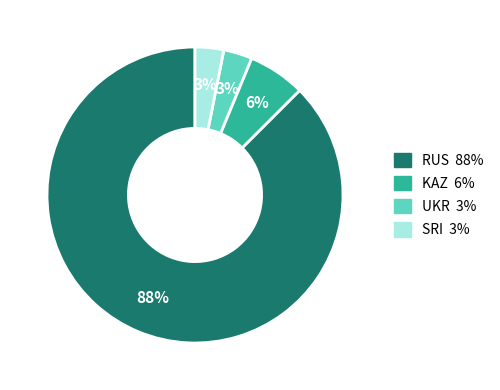

To the nearest percent, what is the combined percentage of SRI and KAZ?

9%